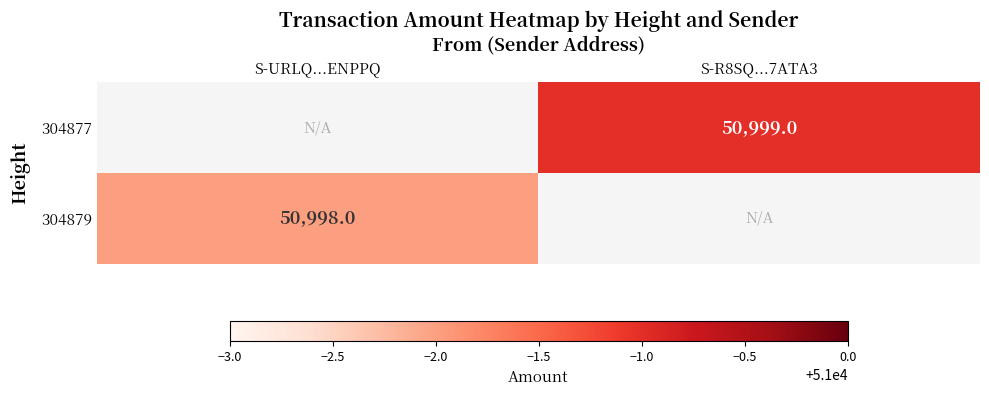

At how many categories does at least one series exceed 4743?

2